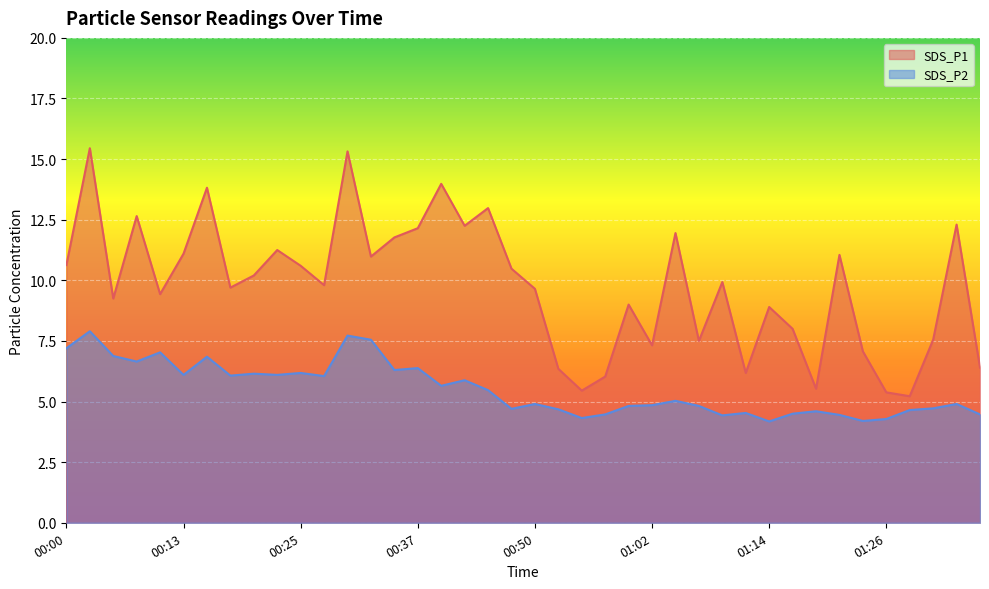

Which has a higher value, 00:35 or 00:40?

00:40